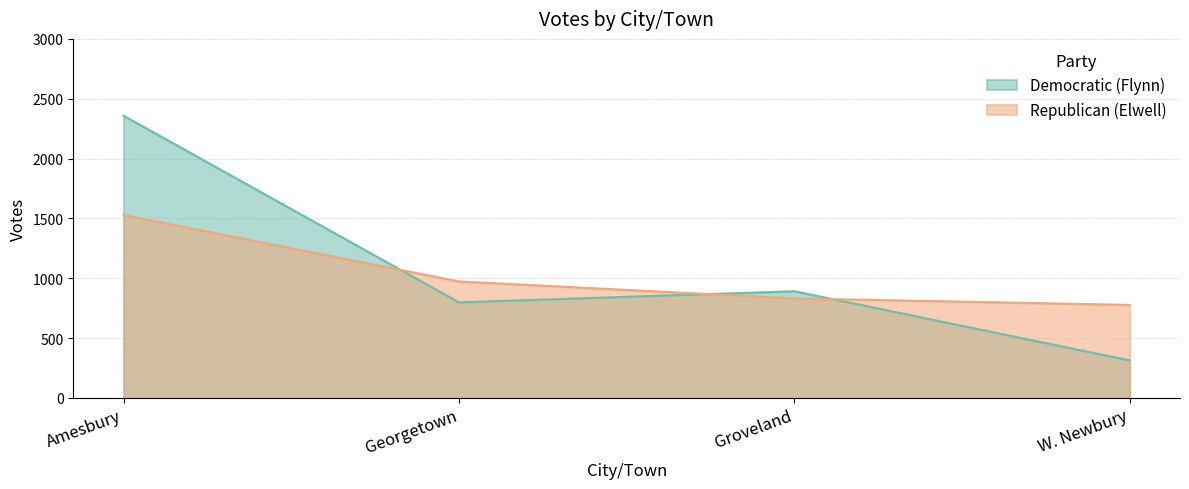

At how many categories does at least one series exceed 1883?

1